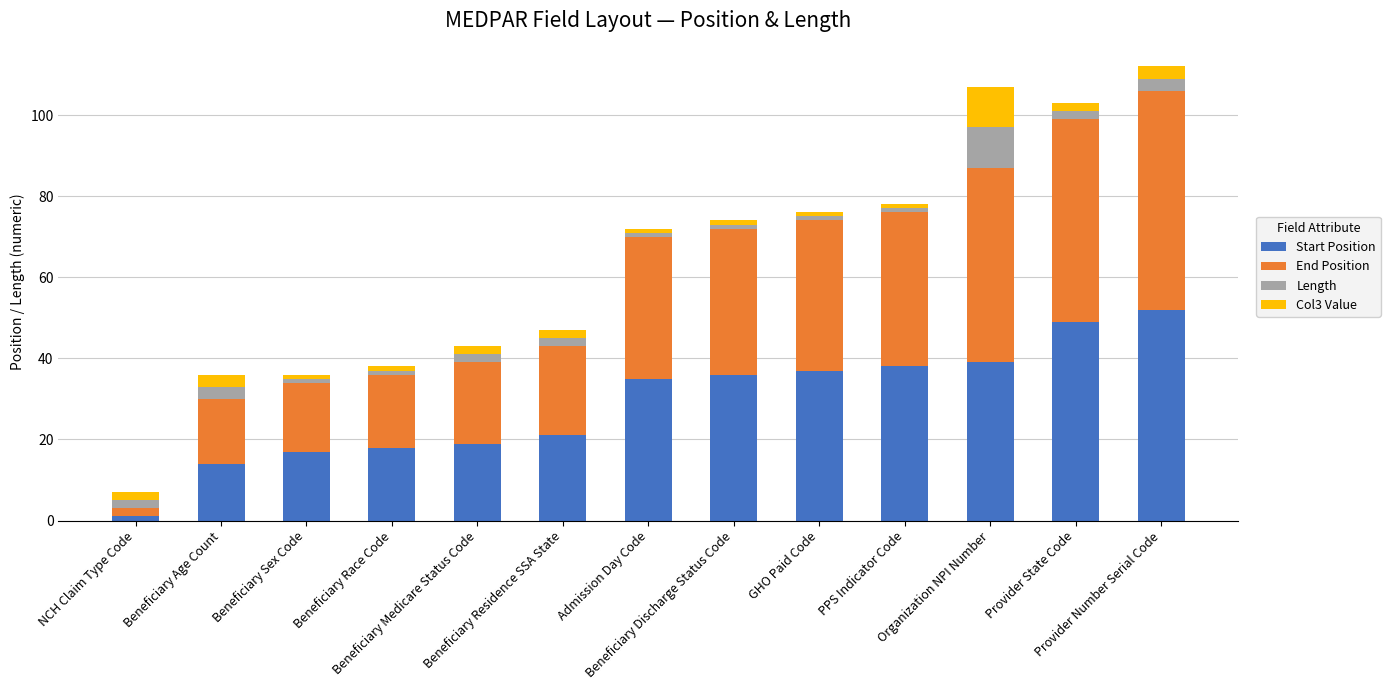

What is the sum of all Start Position values?

376